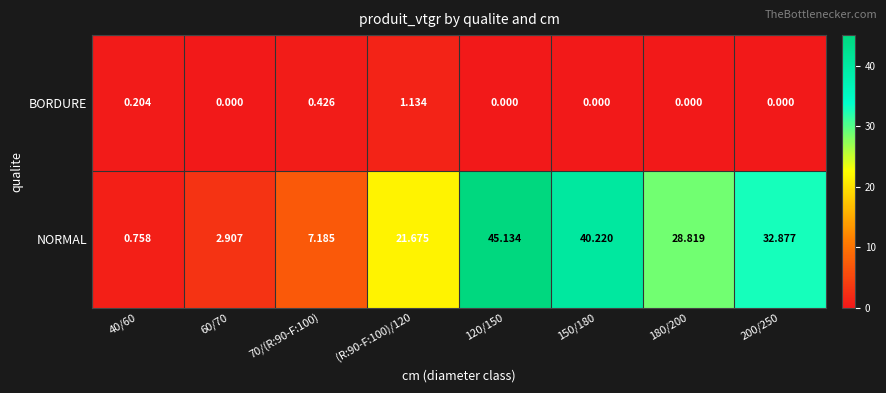

Rank the series at (R:90-F:100)/120 from lowest to highest value.

BORDURE, NORMAL